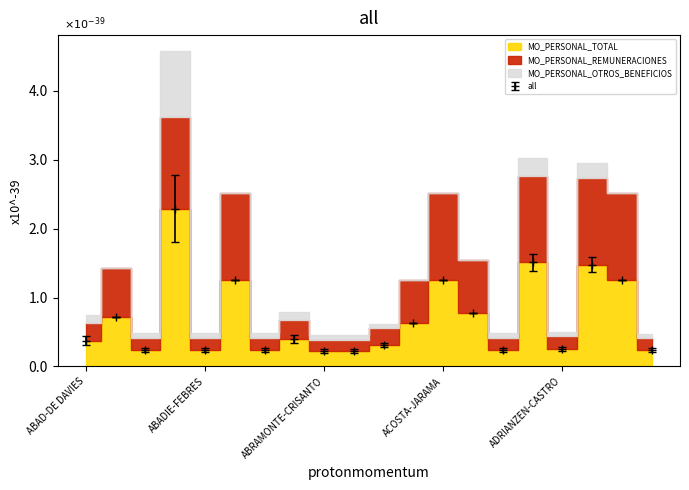

What is the difference between the second highest and minimum values in the MO_PERSONAL_TOTAL series?

1.3